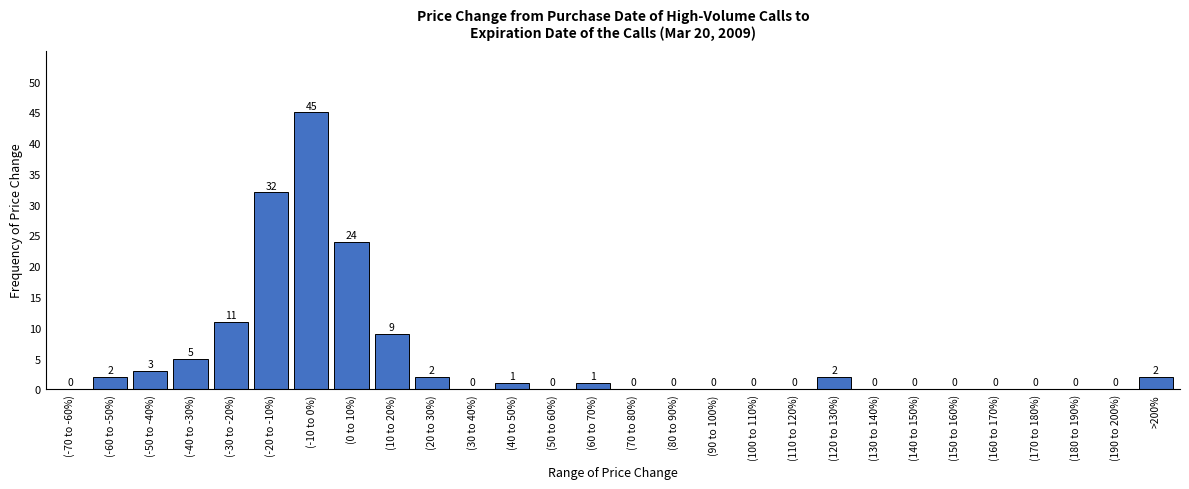

Reading right to left, list all the values displayed in this chart.

>200%=2	(190 to 200%)=0	(180 to 190%)=0	(170 to 180%)=0	(160 to 170%)=0	(150 to 160%)=0	(140 to 150%)=0	(130 to 140%)=0	(120 to 130%)=2	(110 to 120%)=0	(100 to 110%)=0	(90 to 100%)=0	(80 to 90%)=0	(70 to 80%)=0	(60 to 70%)=1	(50 to 60%)=0	(40 to 50%)=1	(30 to 40%)=0	(20 to 30%)=2	(10 to 20%)=9	(0 to 10%)=24	(-10 to 0%)=45	(-20 to -10%)=32	(-30 to -20%)=11	(-40 to -30%)=5	(-50 to -40%)=3	(-60 to -50%)=2	(-70 to -60%)=0